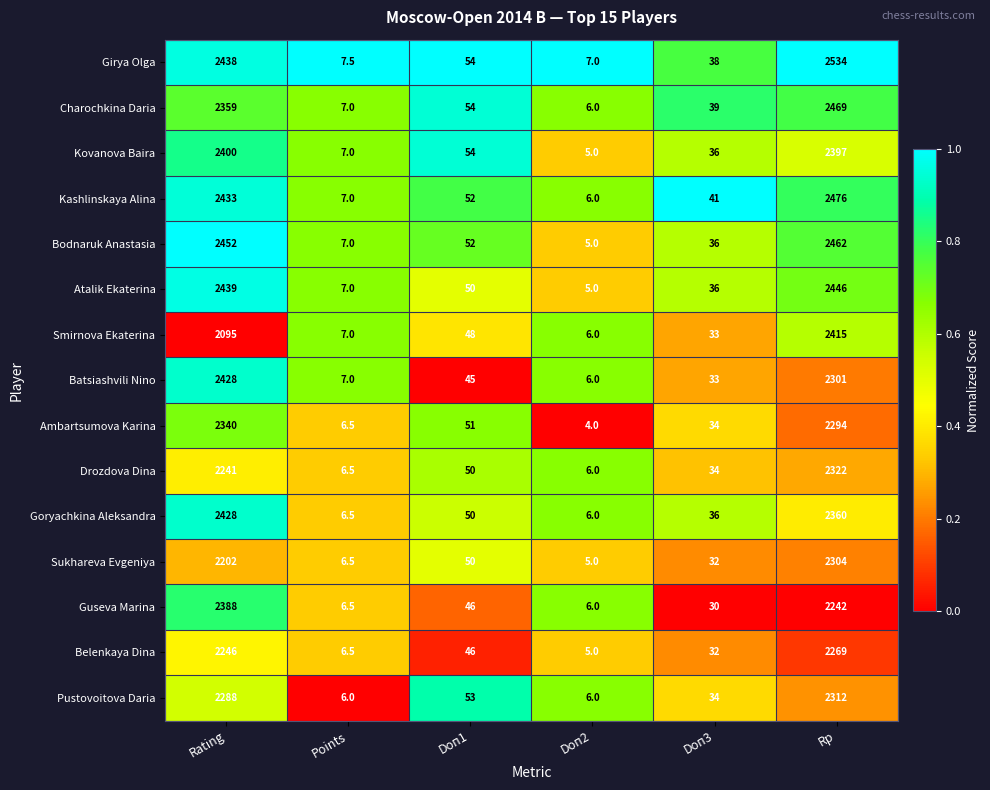

Which series changed the most between Rating and Doп1?

Bodnaruk Anastasia